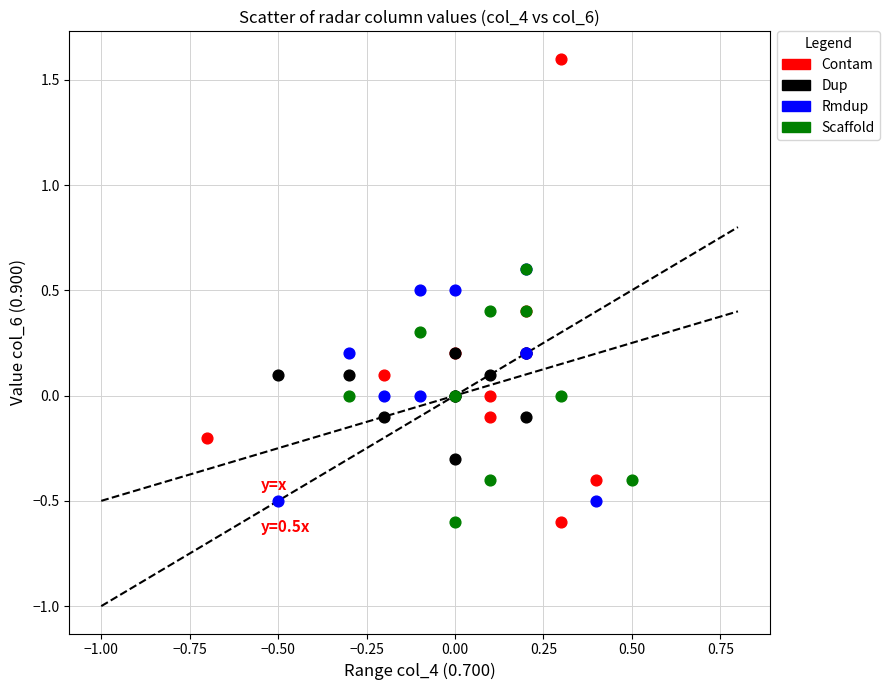

Which series has the widest spread of Y values?

Contam